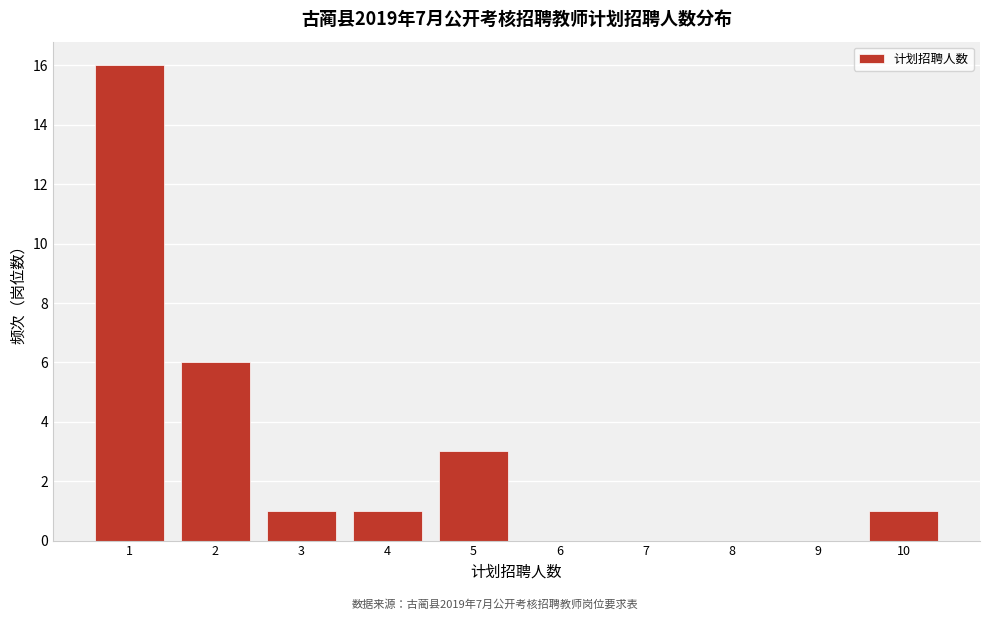

Which range on the x-axis has the tallest bar?

0.5 to 1.5